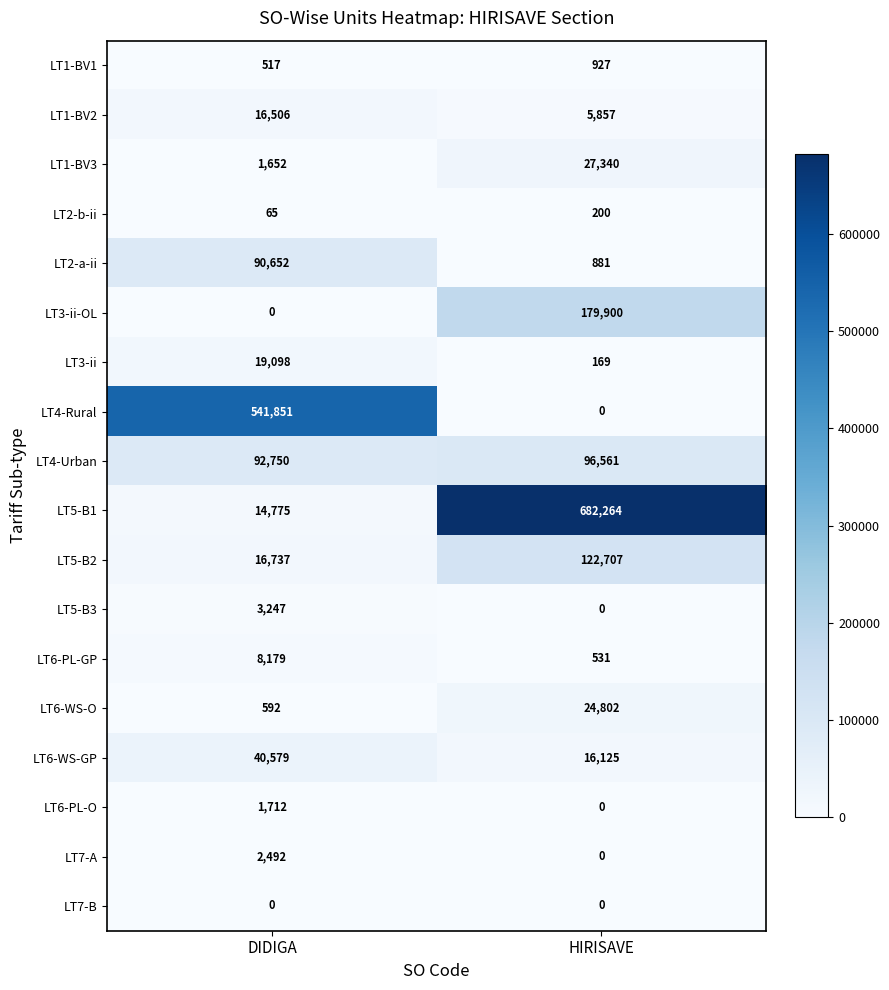

List the series in order of their peak value, highest first.

LT5-B1, LT4-Rural, LT3-ii-OL, LT5-B2, LT4-Urban, LT2-a-ii, LT6-WS-GP, LT1-BV3, LT6-WS-O, LT3-ii, LT1-BV2, LT6-PL-GP, LT5-B3, LT7-A, LT6-PL-O, LT1-BV1, LT2-b-ii, LT7-B